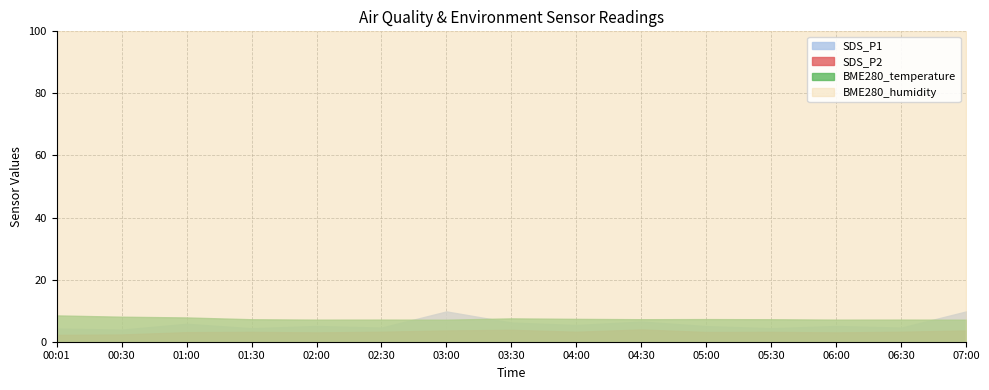

True or false: BME280_humidity has more than 2 points higher than both neighbors.

False